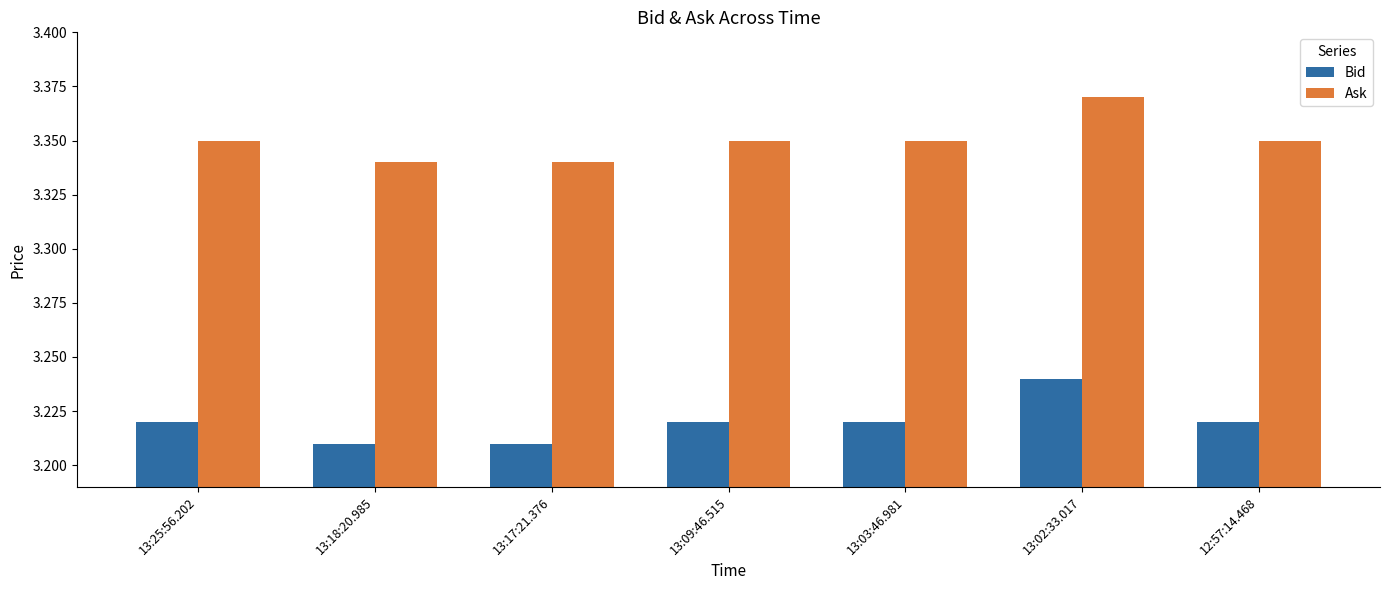

What is the label of the 7th bar from the left?

12:57:14.468